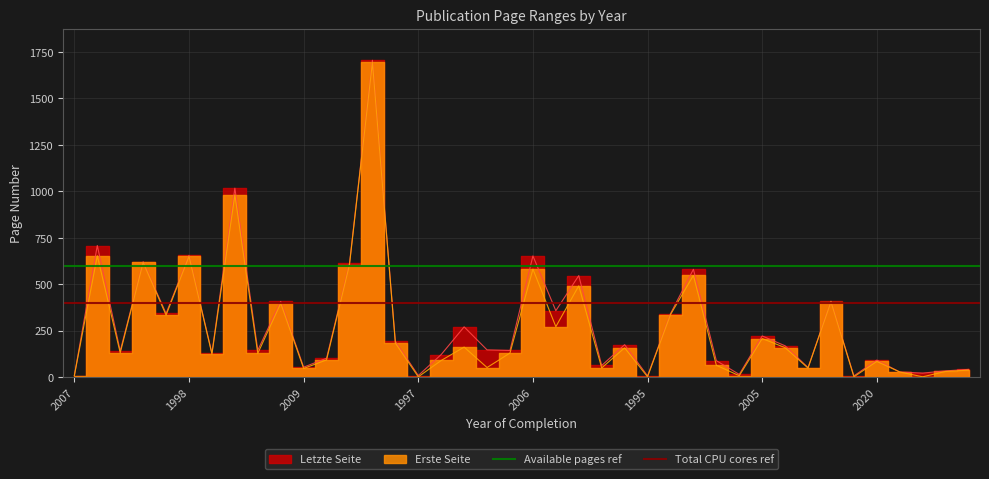

Is the value of Total CPU cores ref at 1998 greater than the value of Available pages ref at 1998?

No